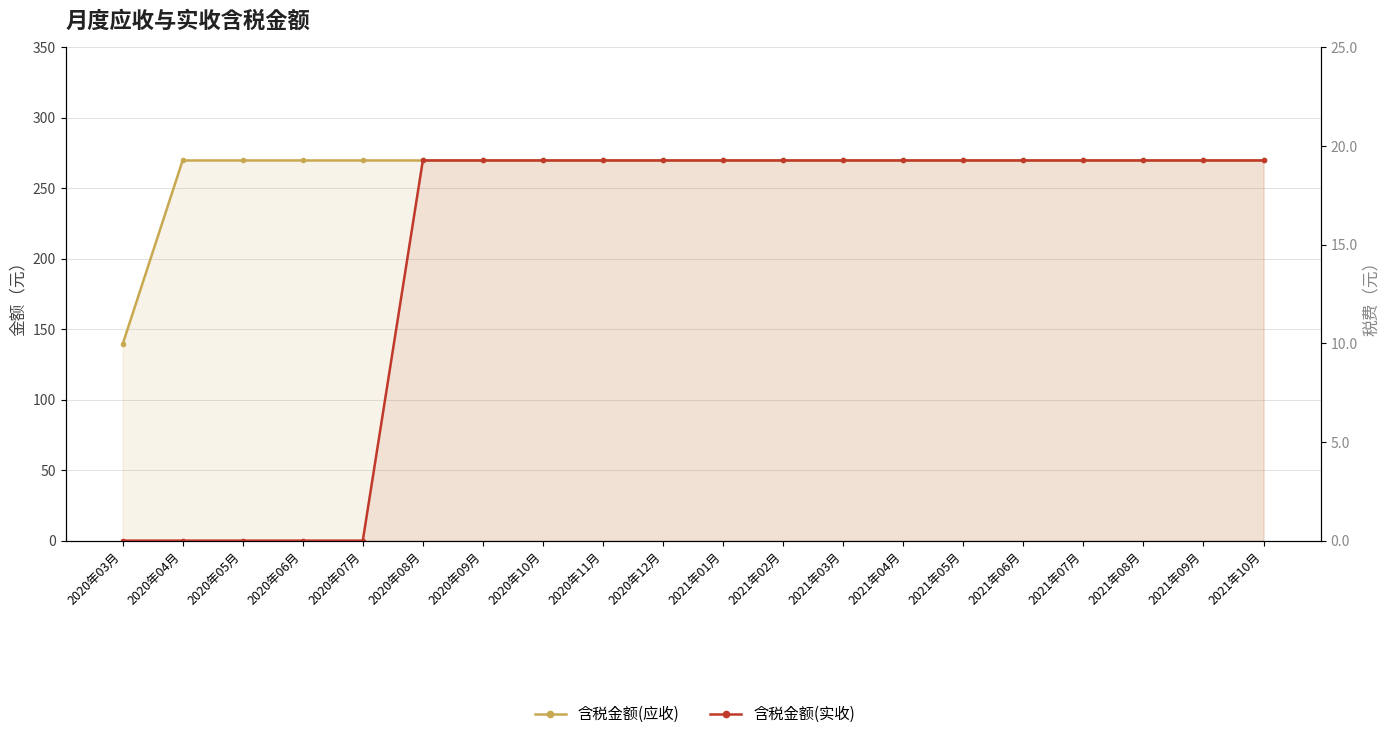

True or false: 含税金额(应收) has more than 2 interior local peaks.

False